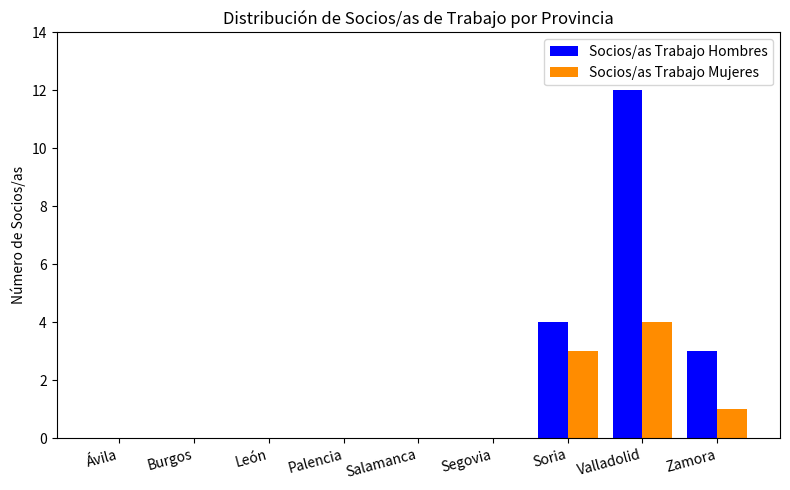

How many Socios/as Trabajo Mujeres values are between 0 and 1?

7